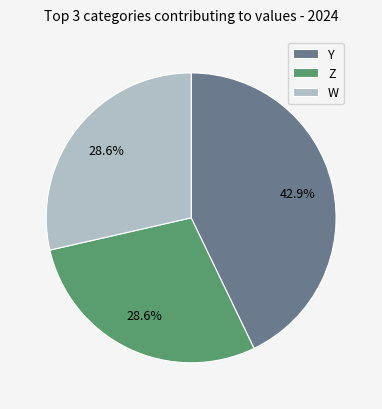

Combined, what portion of the pie is Z and Y?

71.4%